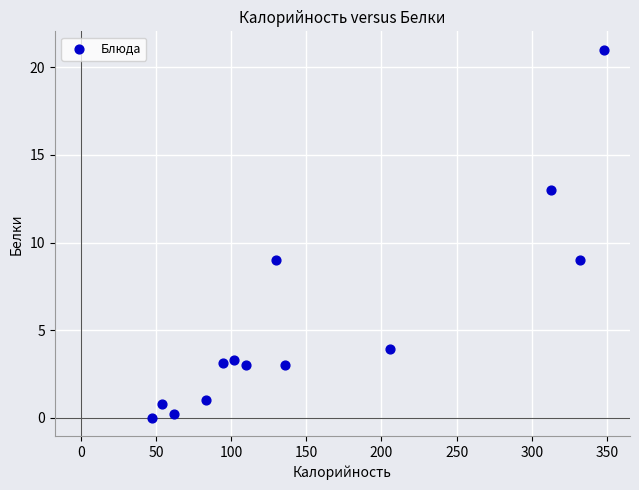

What is the range of Y values (max minus min)?

21.0